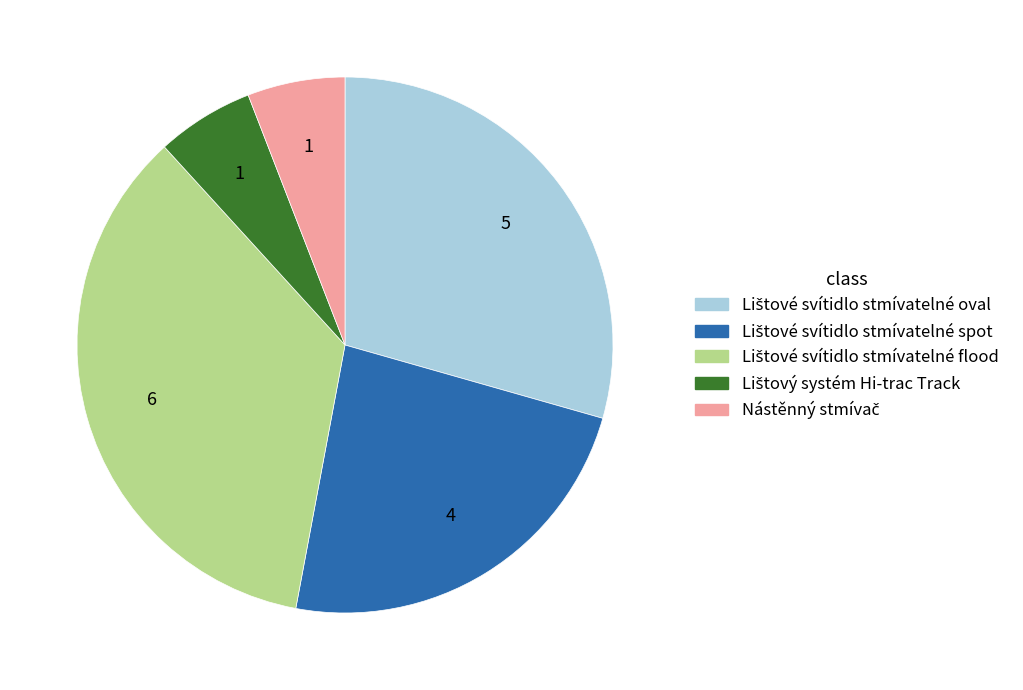

Does any single category account for the majority?

No